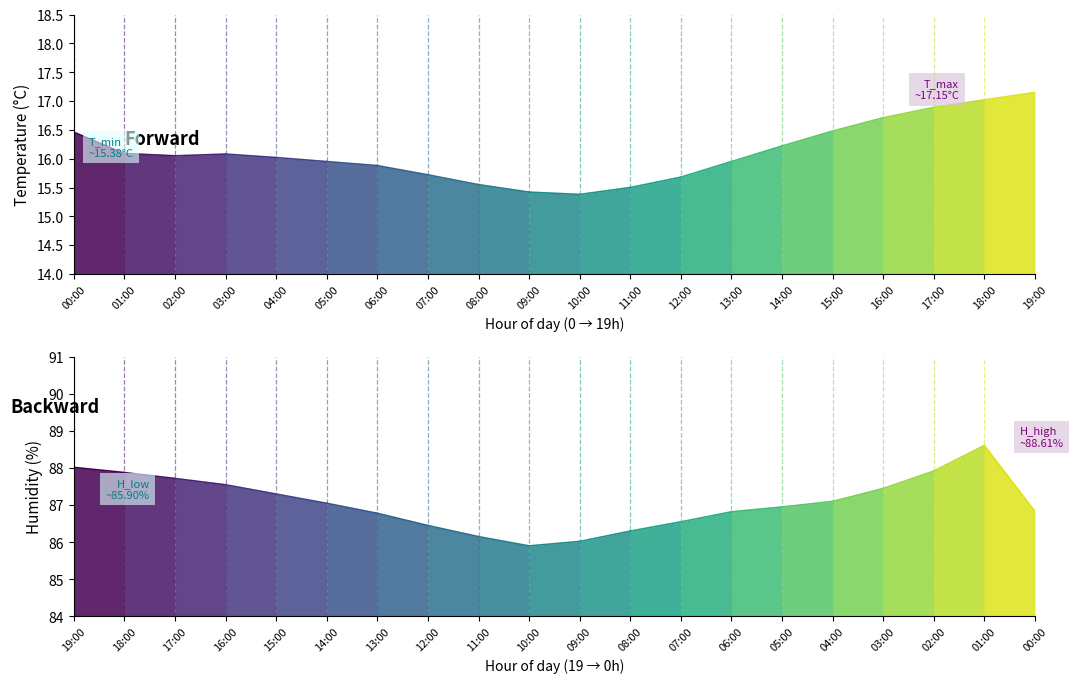

The humidity series shows 20.7 at 18:00. True or false?

False